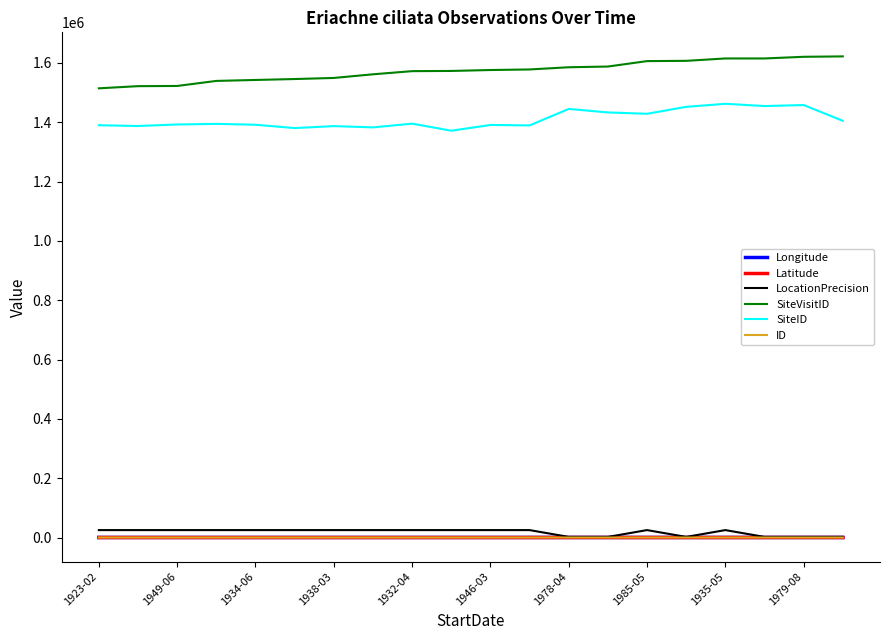

Which series has the largest total across all categories?

SiteVisitID